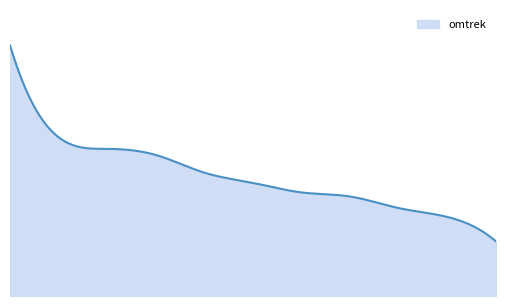

Is this an area chart (filled region under the line)?

Yes